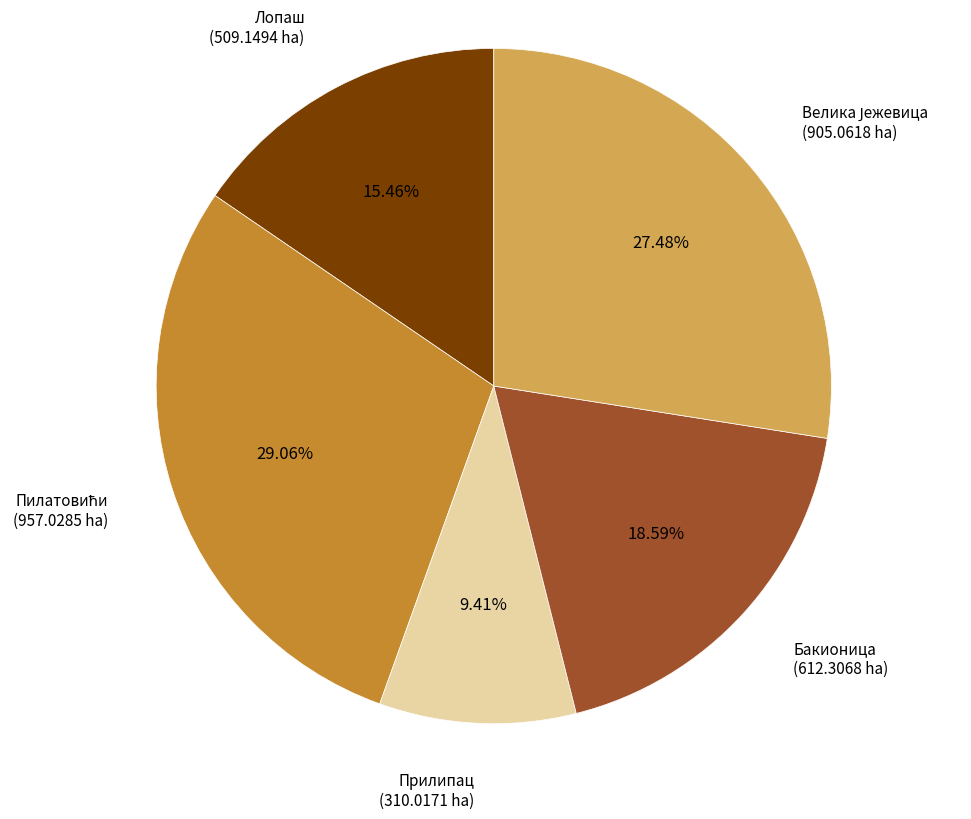

Is there a majority slice in this chart?

No